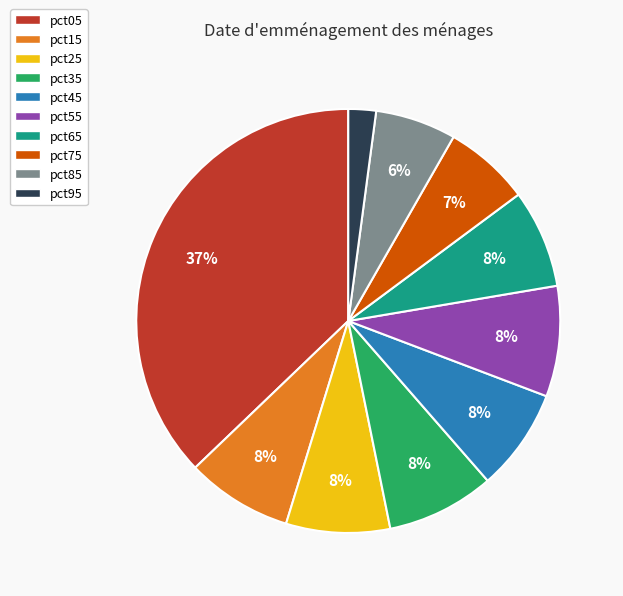

How many slices are in this pie chart?

10